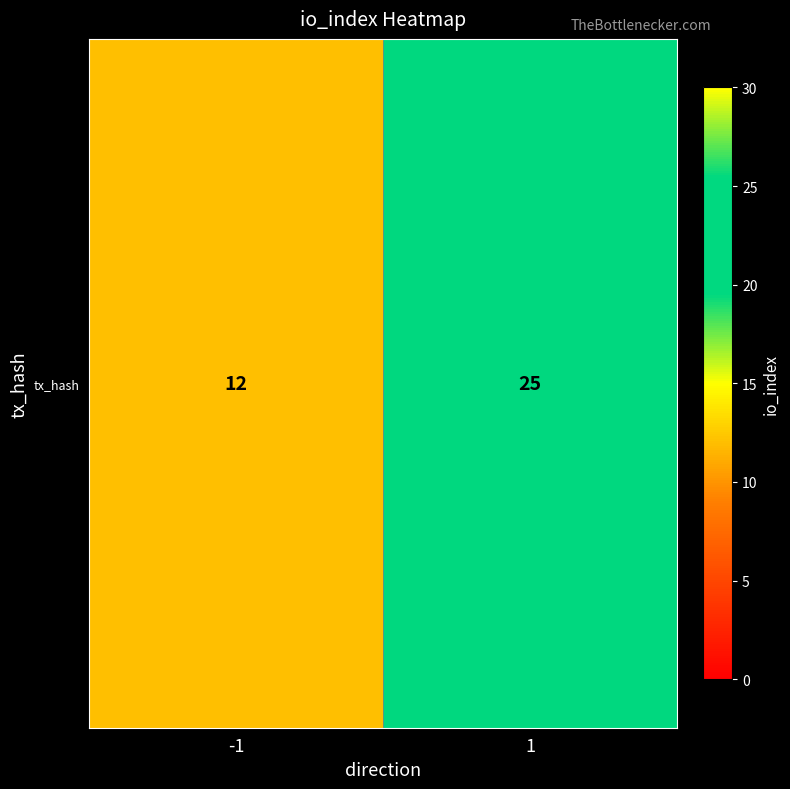

Which has a higher value, 1 or -1?

1